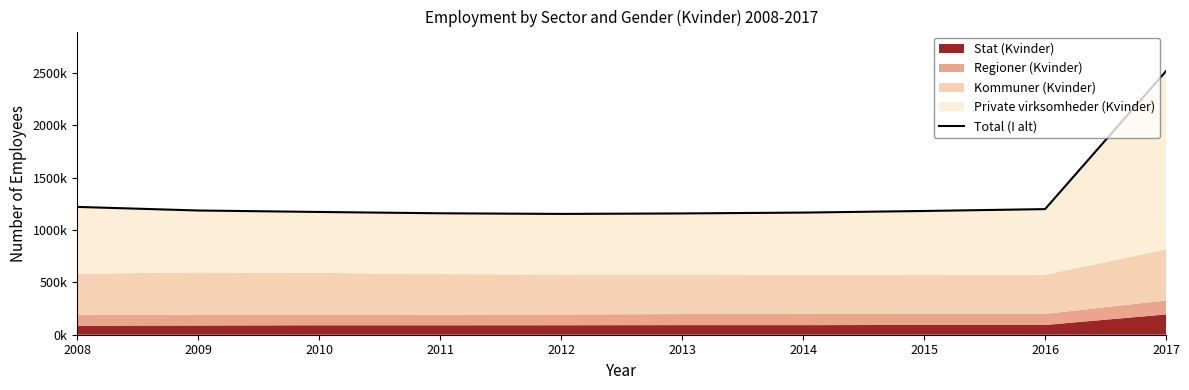

Which label corresponds to the largest value in the chart?

2017